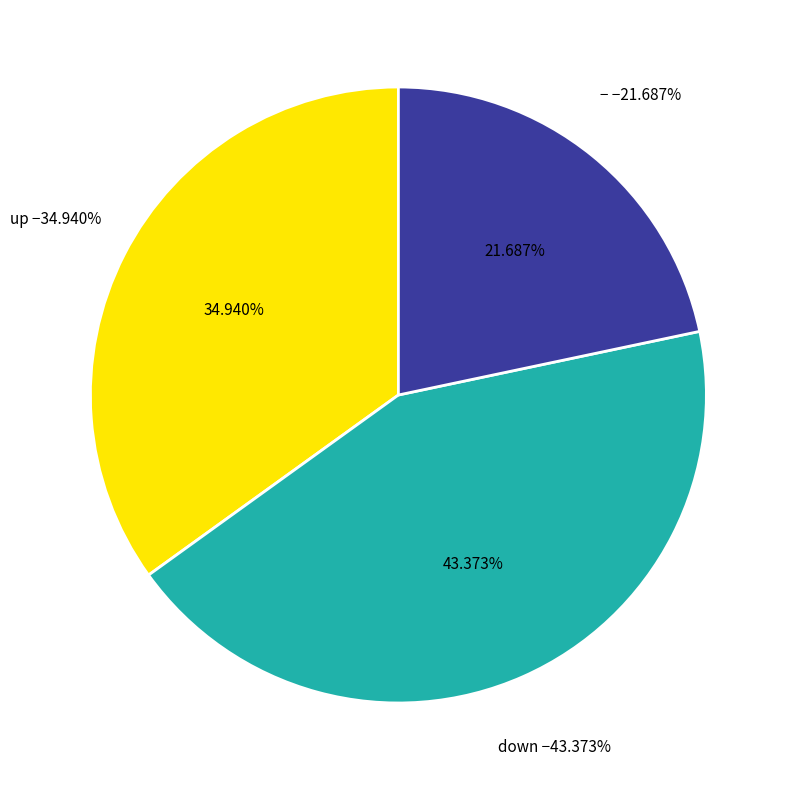

Which has a higher value, - or down?

down